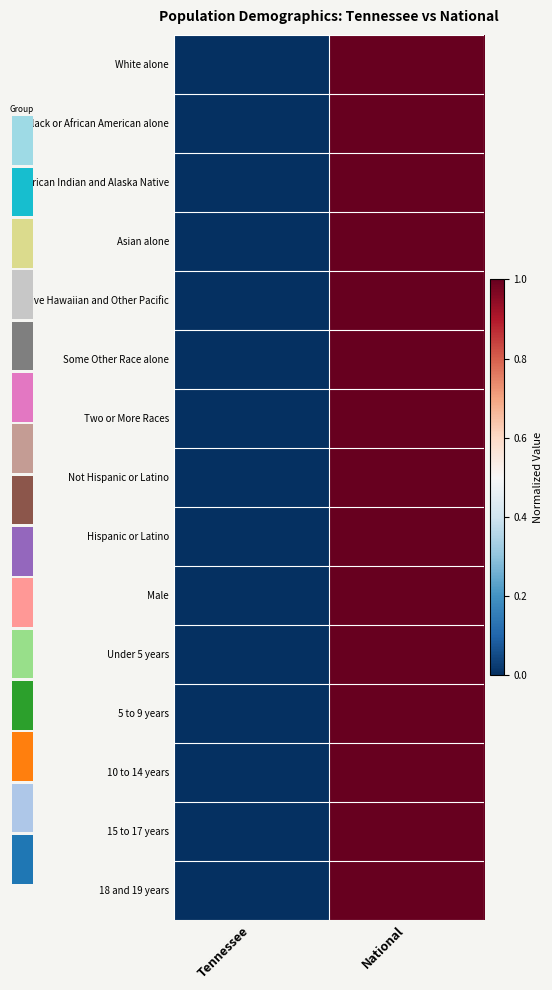

Rank the categories by 10 to 14 years value from highest to lowest.

National, Tennessee